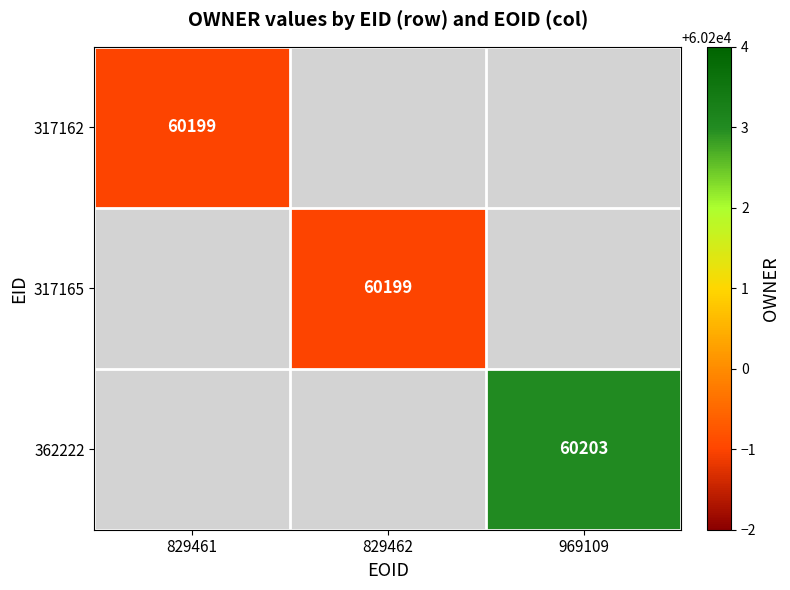

The value of 362222 at 969109 is 60203. True or false?

True